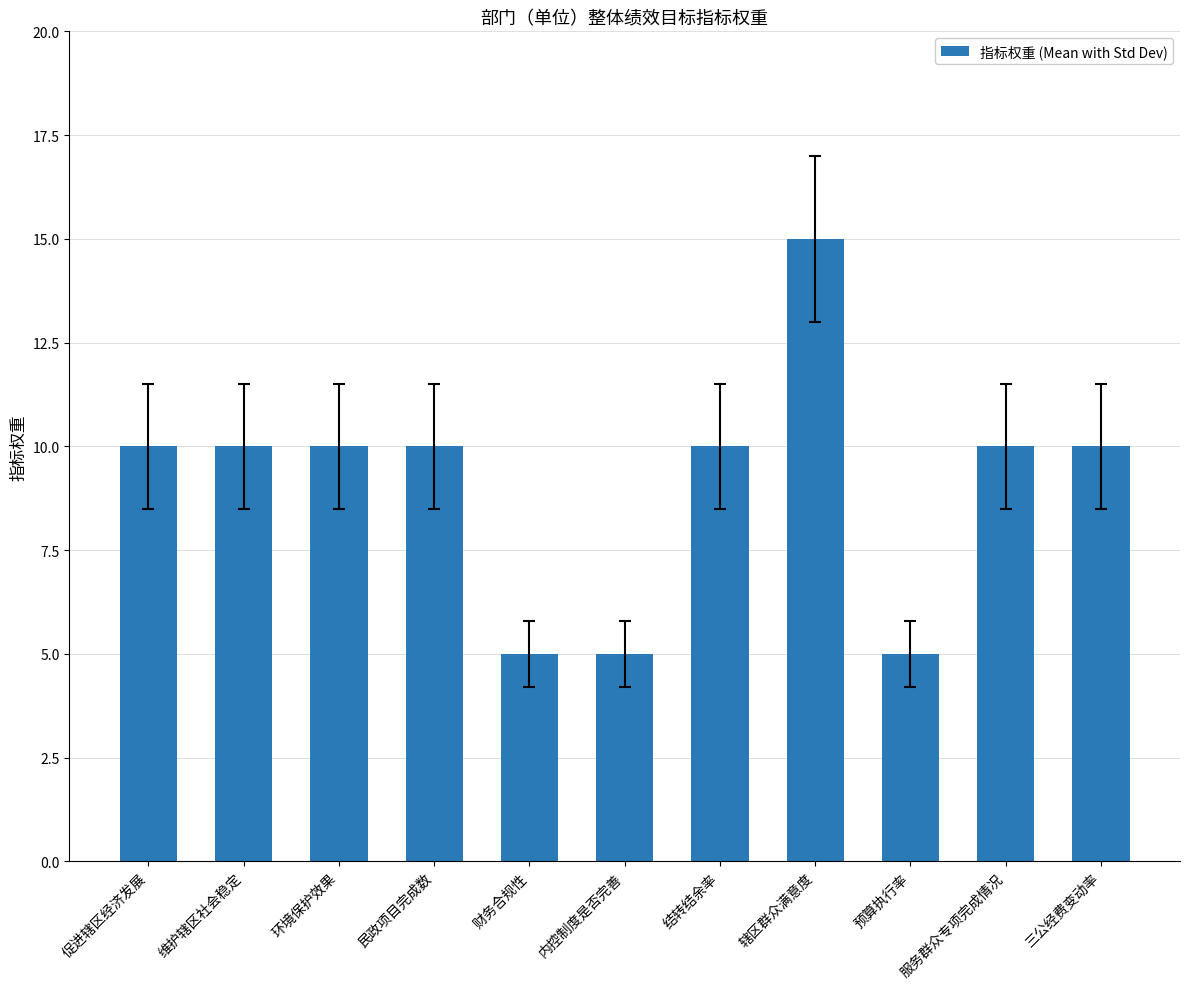

The chart shows a value of 10 at 结转结余率. True or false?

True